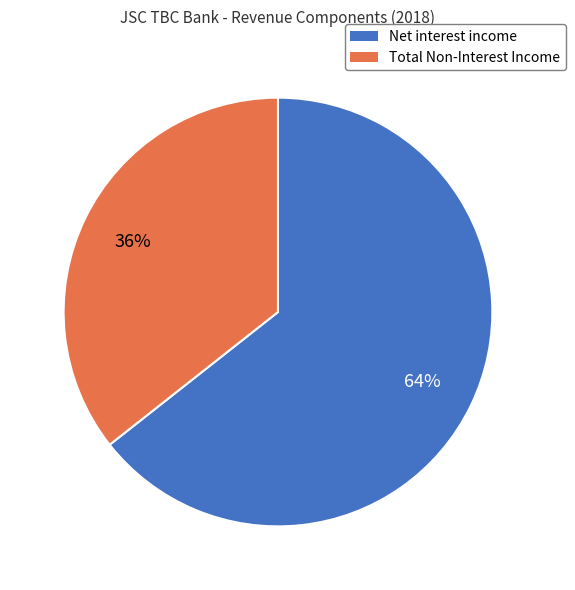

Which category has the biggest portion of the pie?

Net interest income